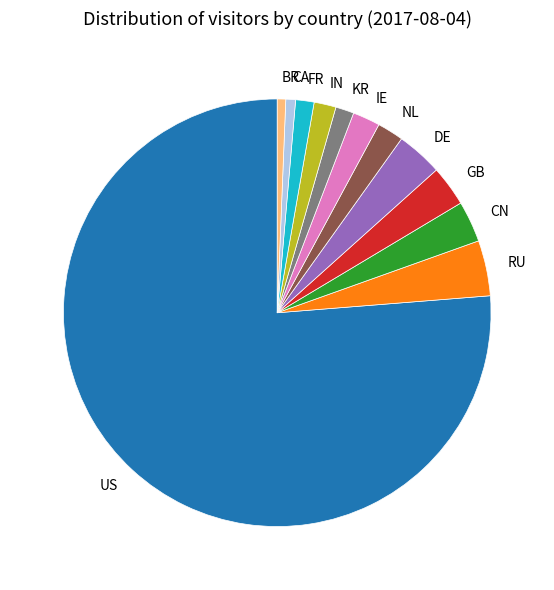

Which category has the biggest portion of the pie?

US